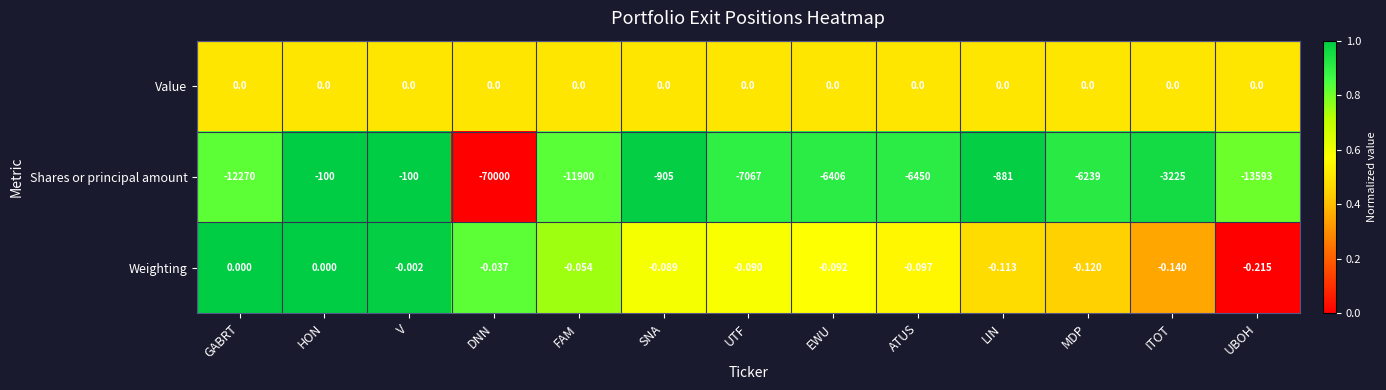

Which category has the lowest value across all series?

DNN